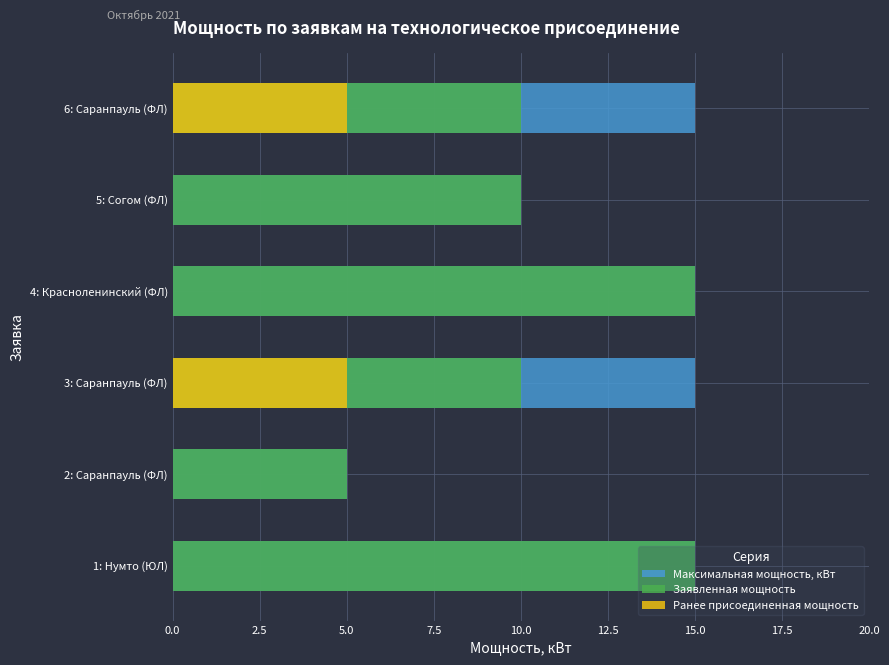

What are all the series names shown in the legend?

Максимальная мощность, кВт, Заявленная мощность, Ранее присоединенная мощность